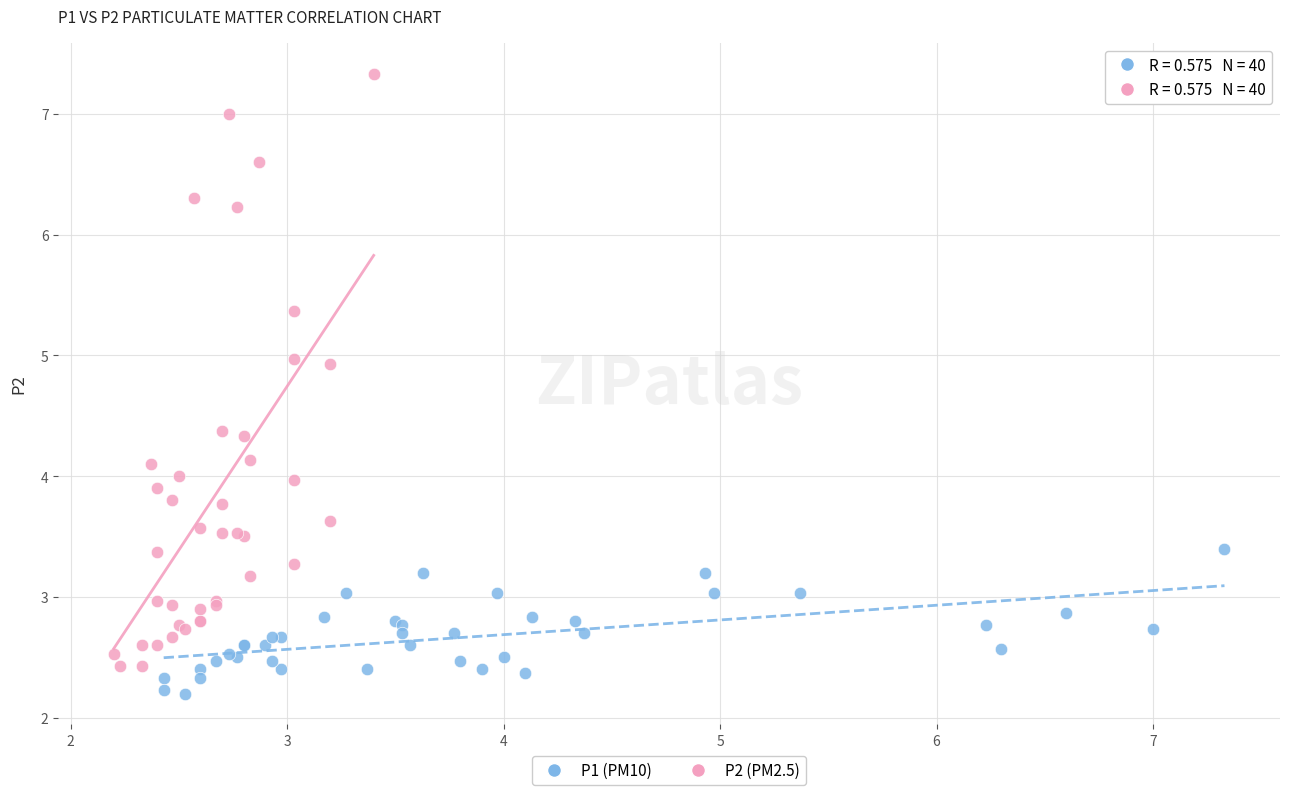

Which series has the largest Y range (max minus min)?

P2 (PM2.5)